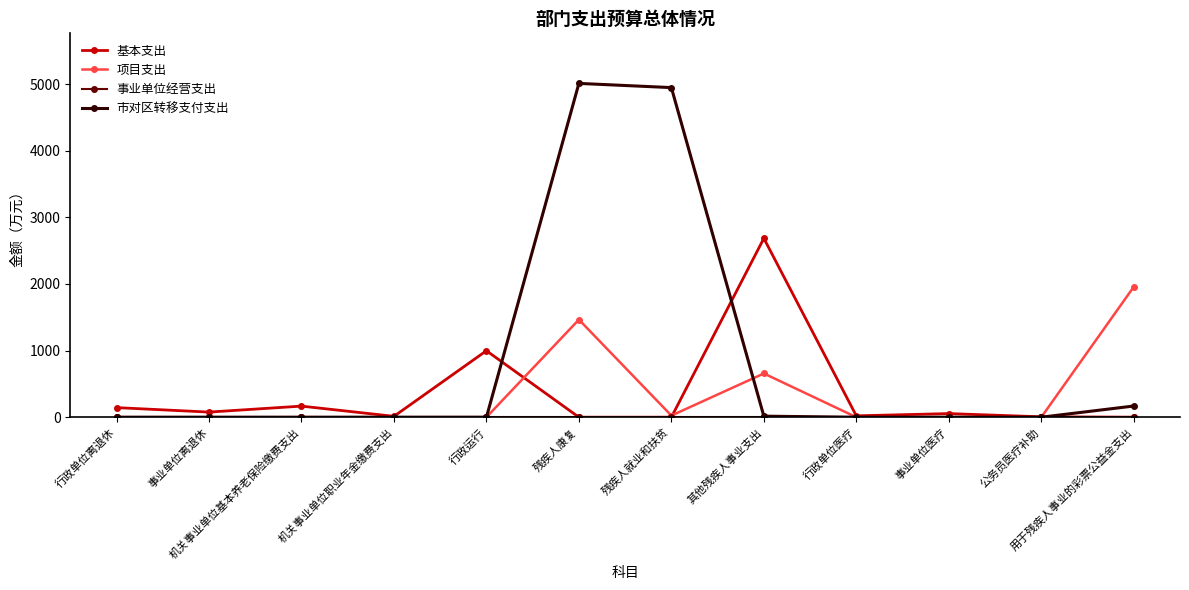

How many values in the 项目支出 series exceed 0?

4